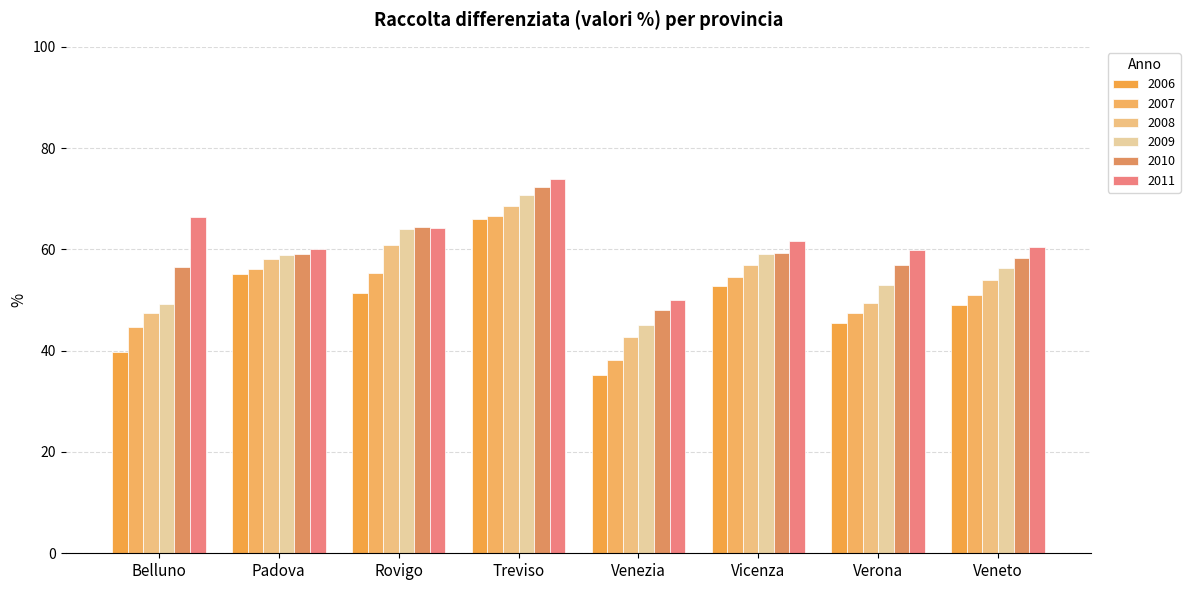

Reading left to right, list all the values displayed in this chart.

2006: 39.8	55.1	51.3	66.0	35.2	52.8	45.4	49.0
2007: 44.6	56.2	55.3	66.5	38.1	54.5	47.4	51.0
2008: 47.5	58.1	60.8	68.5	42.7	56.9	49.4	53.9
2009: 49.2	58.9	64.1	70.7	45.1	59.1	53.0	56.3
2010: 56.5	59.0	64.4	72.4	48.1	59.3	56.9	58.3
2011: 66.4	60.0	64.3	74.0	49.9	61.6	60.0	60.5